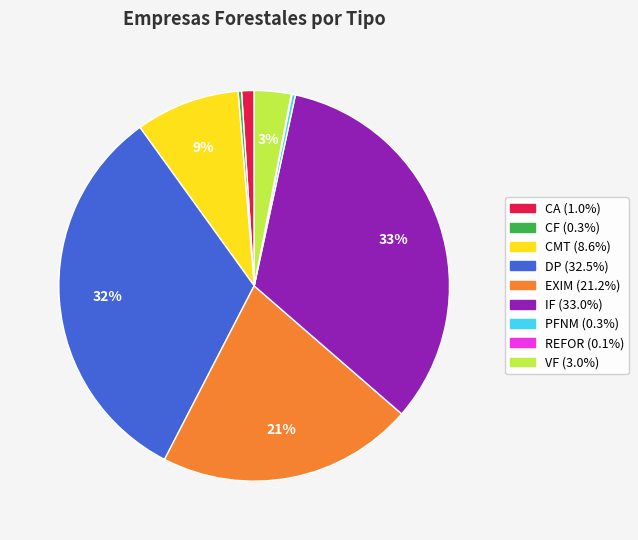

What is the largest slice in the pie chart?

IF